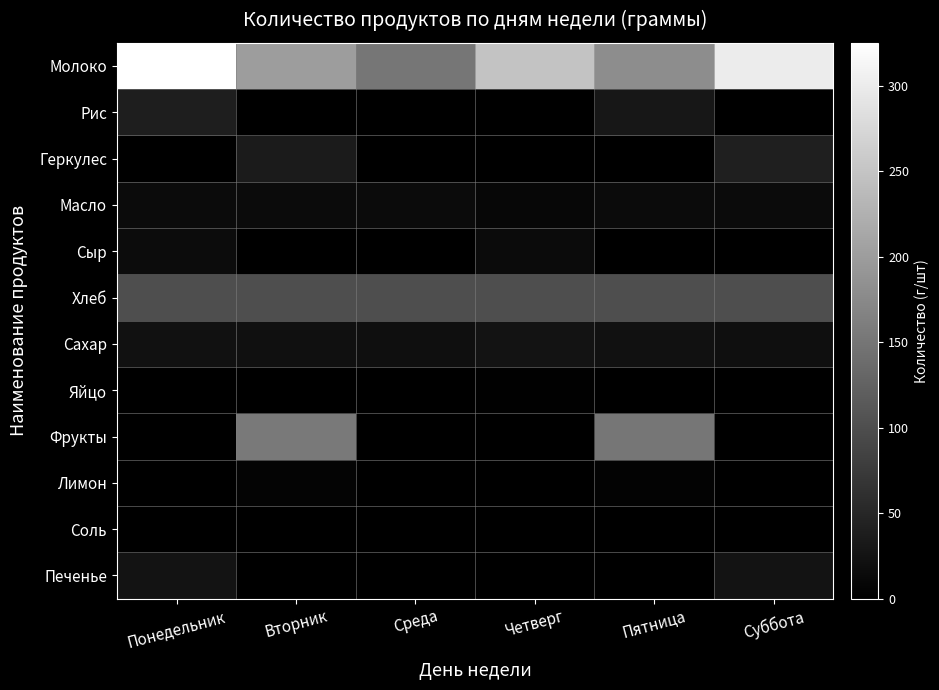

What is the spread (max minus min) of values at Четверг?

250